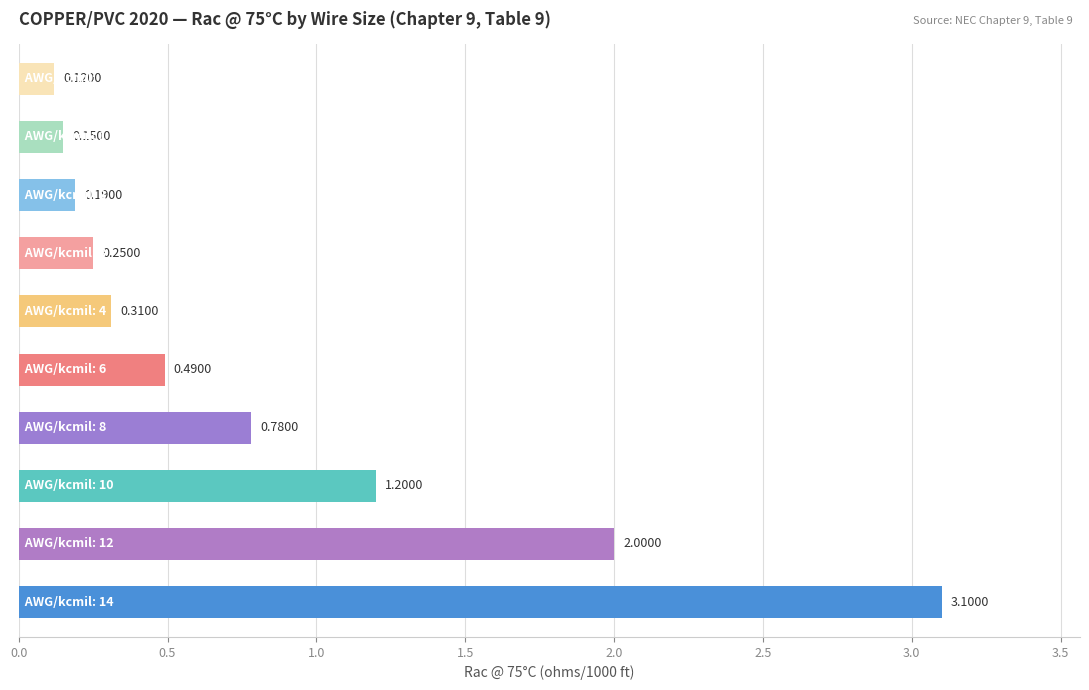

What is the average value?

0.9